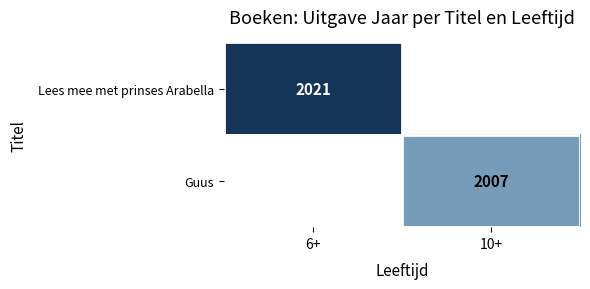

Is the value of Lees mee met prinses Arabella at 6+ greater than the value of Guus at 10+?

Yes